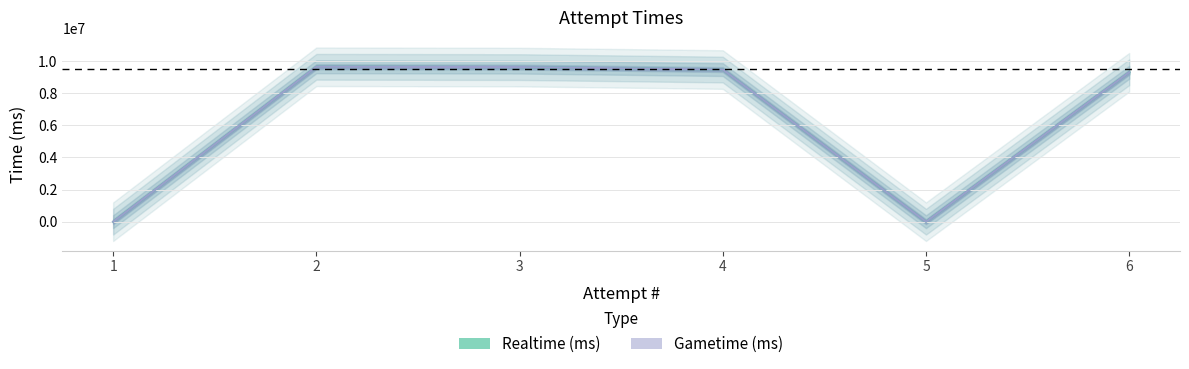

How many categories are shown in the chart?

6